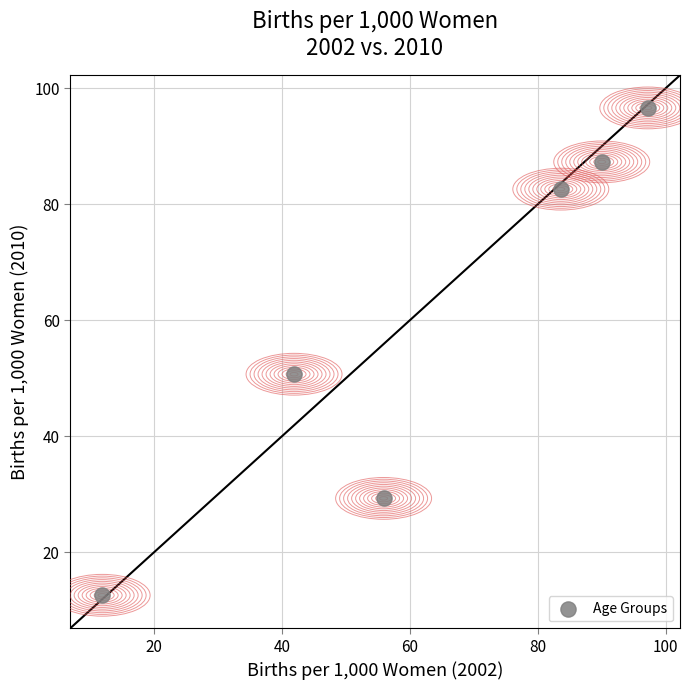

What is the range of Y values (max minus min)?

84.0